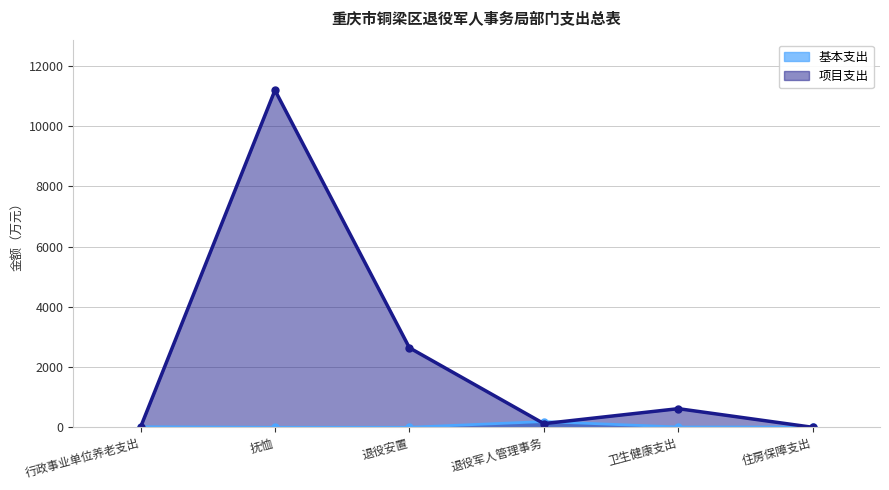

In 基本支出, how many points are higher than both neighbors (excluding endpoints)?

1